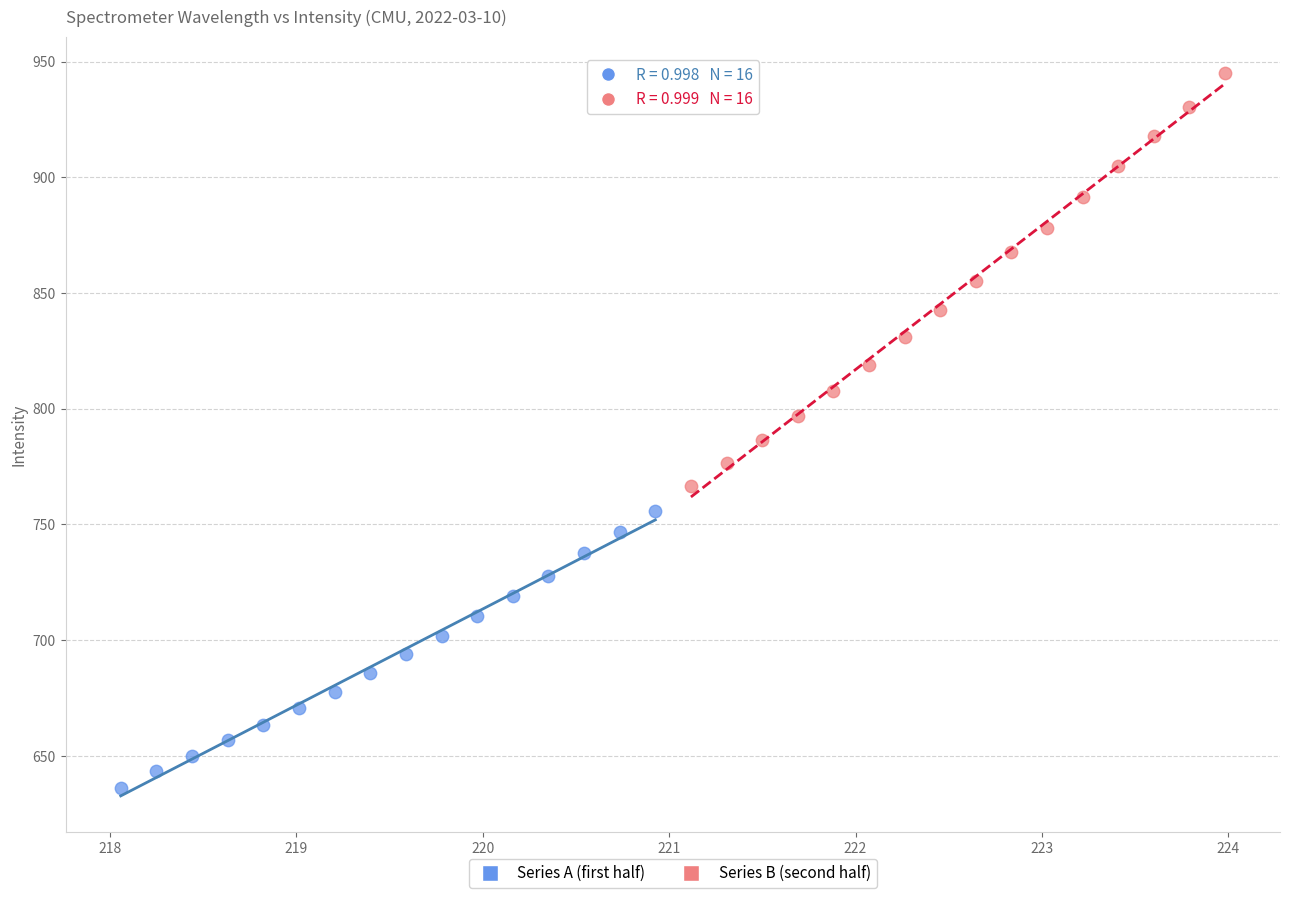

Which series contains the highest Y value?

Series B (second half)